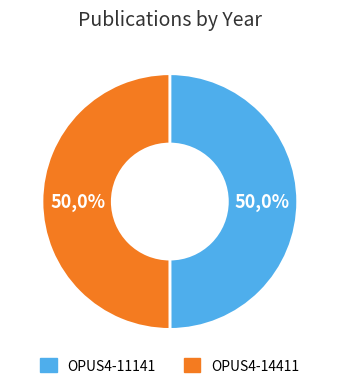

Which has a higher value, OPUS4-11141 or OPUS4-14411?

OPUS4-14411